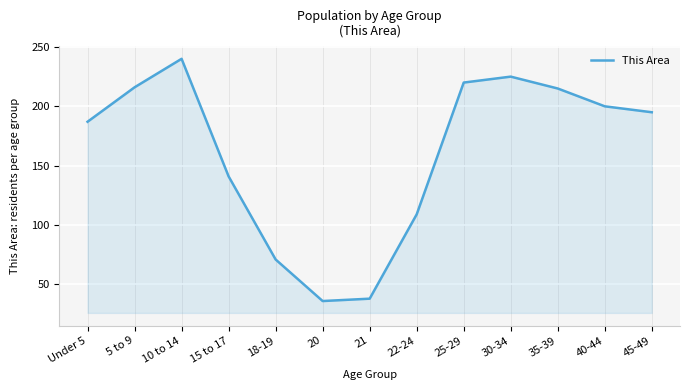

True or false: the data shows 216 at 5 to 9.

True